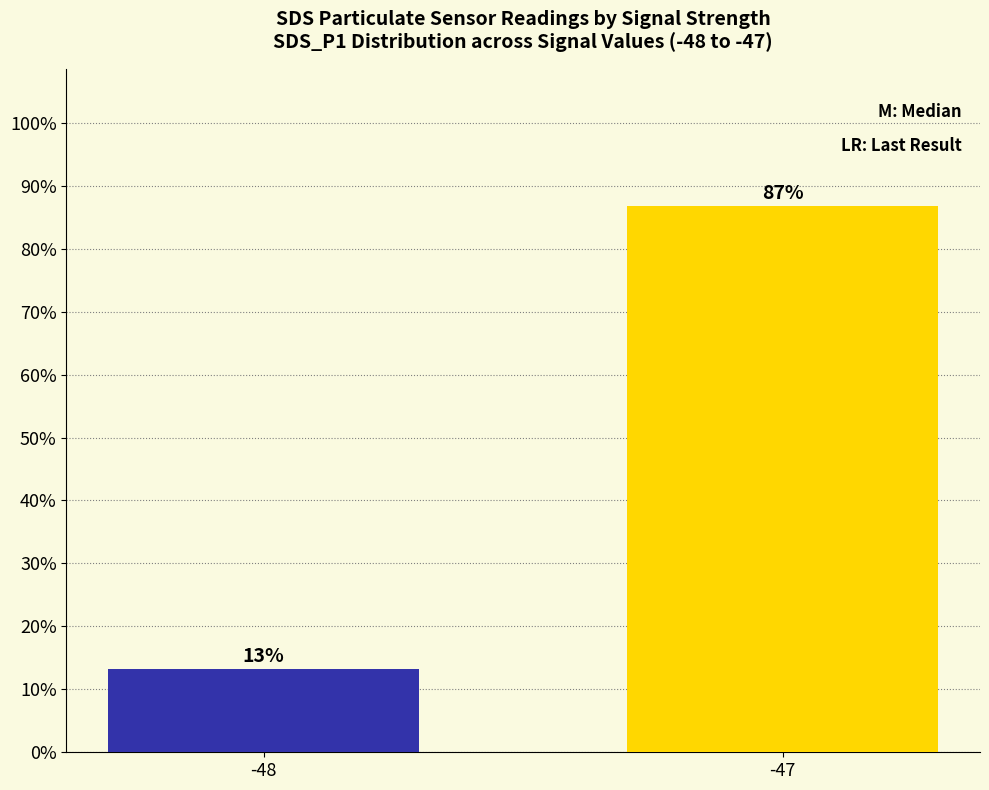

What is the value of the 1st bar from the left?

0.1